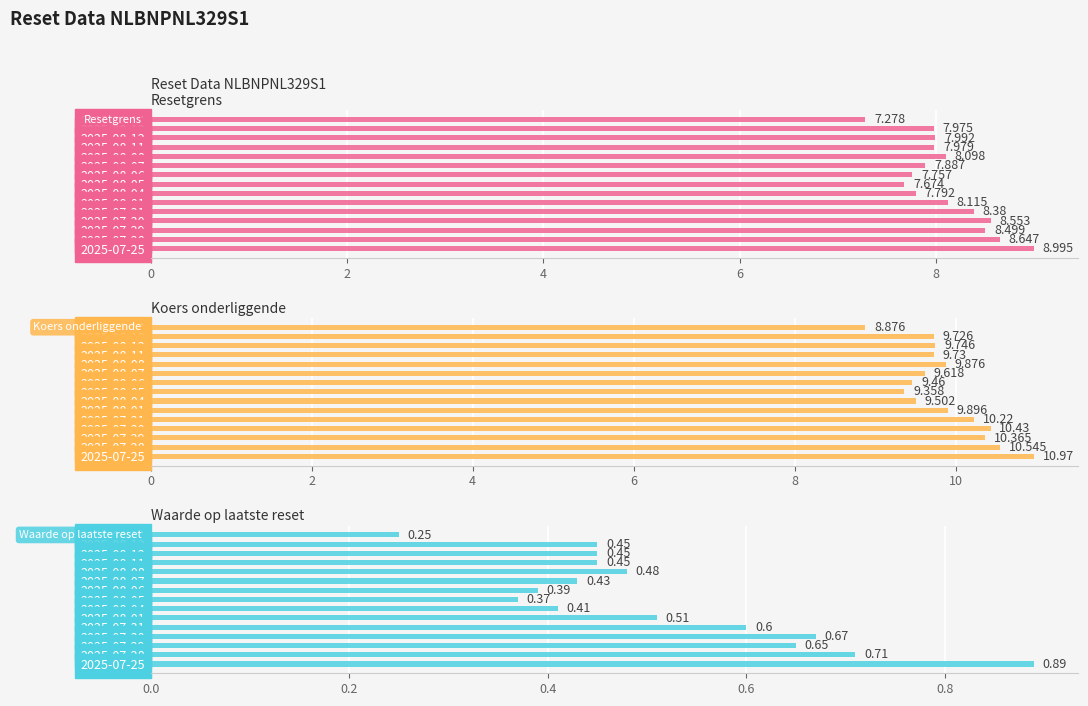

Between 2025-08-11 and 2025-07-28, which series saw the biggest shift?

Koers onderliggende